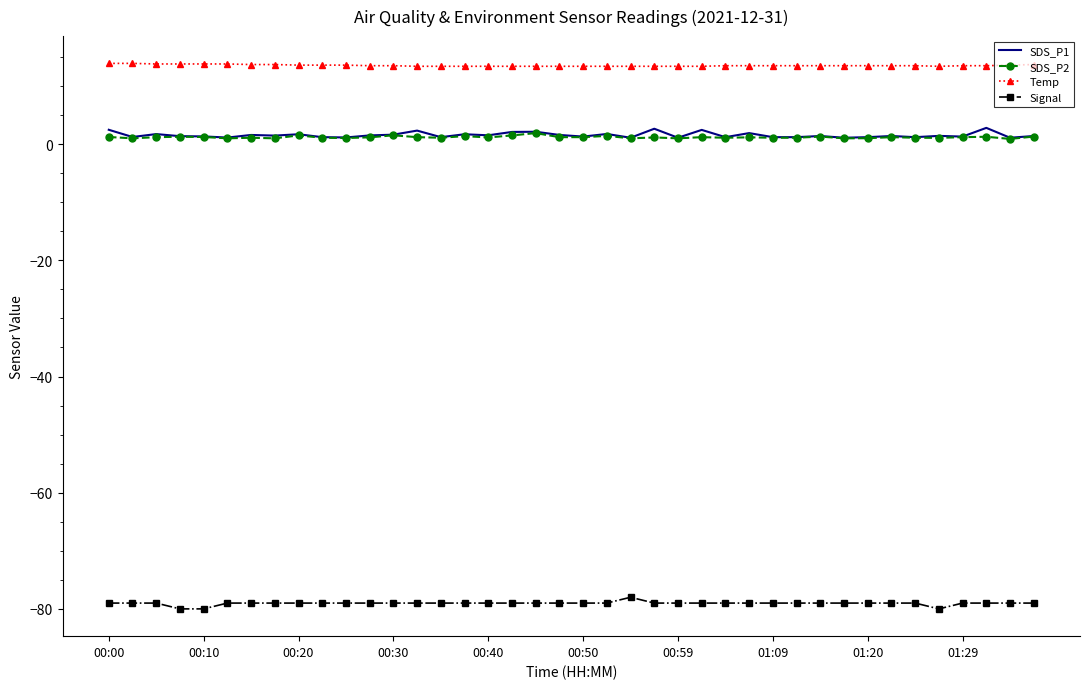

What is the minimum value for Signal?

-80.0